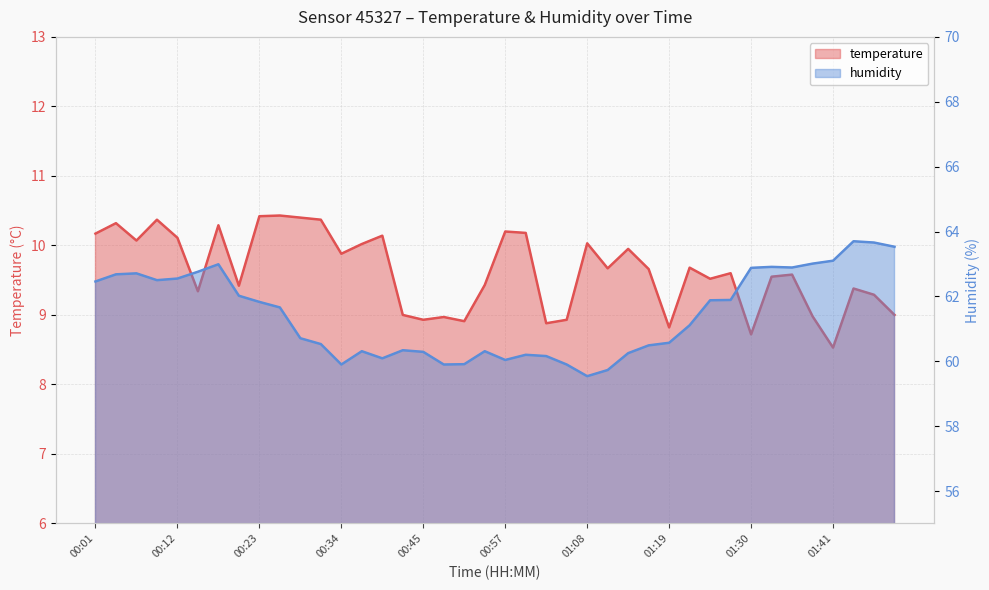

Does the chart have visible grid lines?

Yes